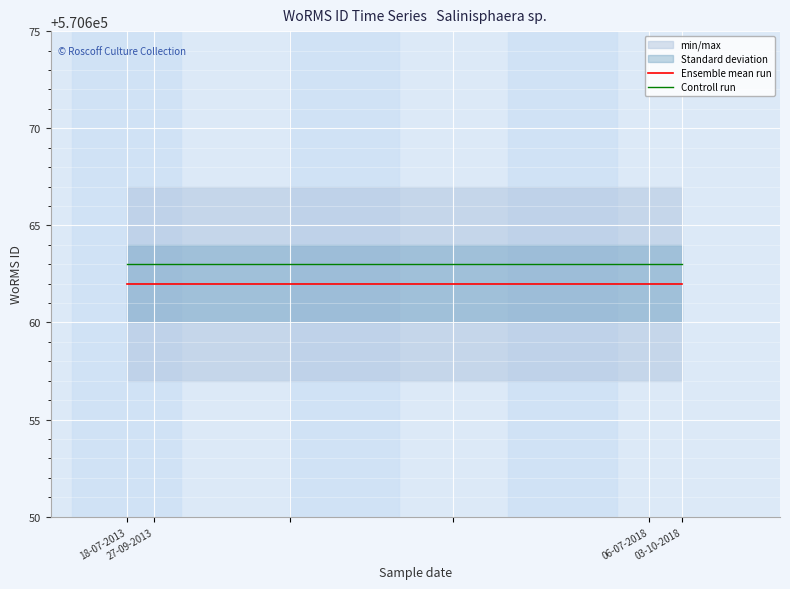

What is the lowest value of the Ensemble mean run series?

570662